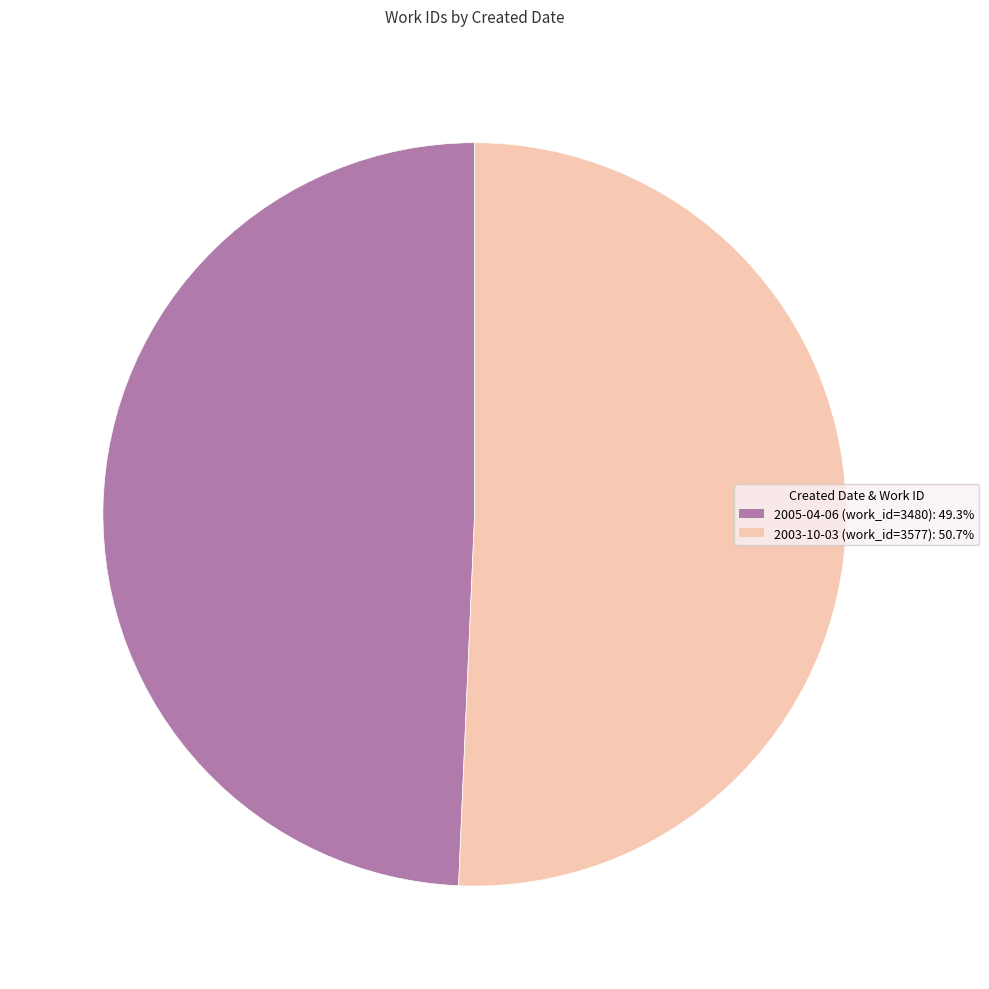

Is it true that 2003-10-03 is 51% of the pie?

True